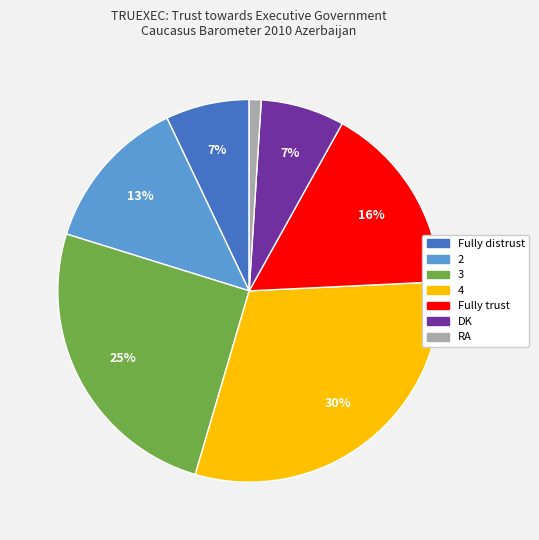

To the nearest percent, what is the average slice percentage?

14%